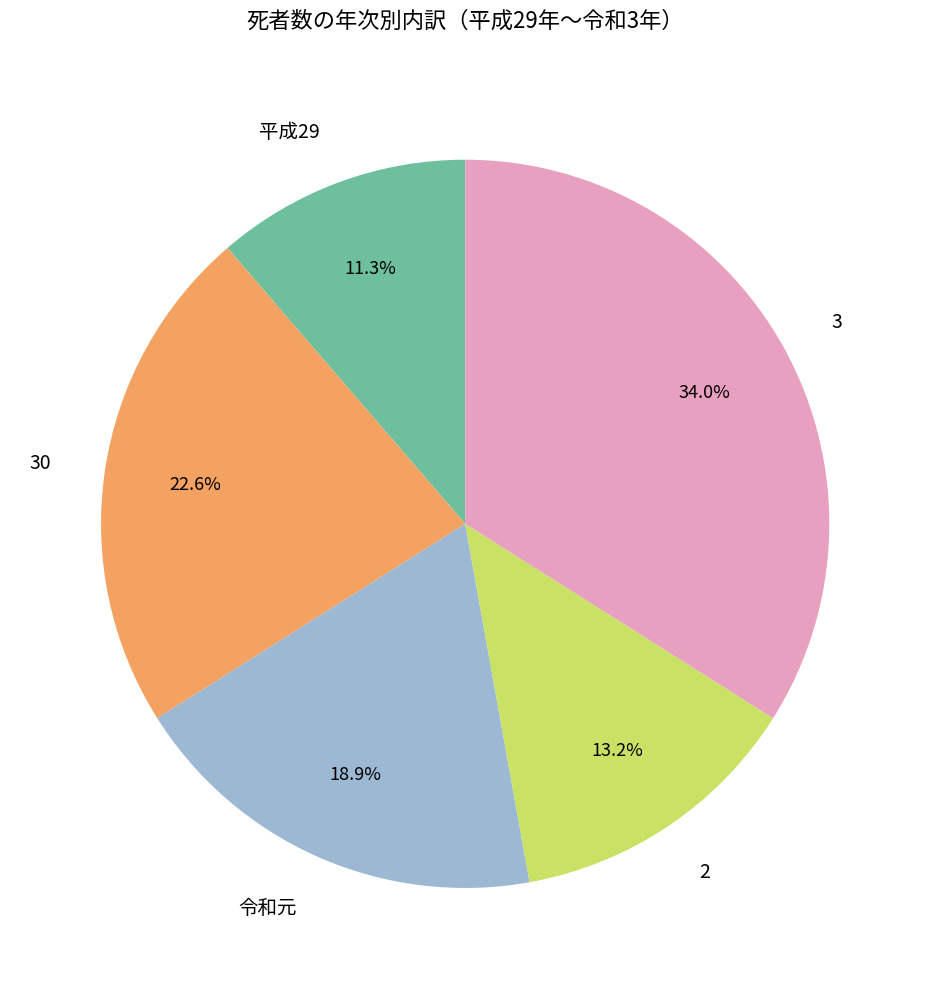

To the nearest percent, what is the combined percentage of 令和元 and 30?

42%